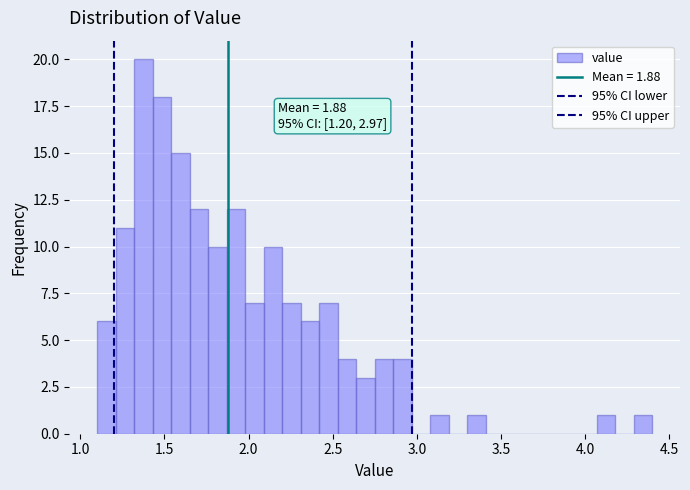

Around what value on the x-axis is the tallest bar? Give the approximate position of its centre, as read against the axis.

1.40